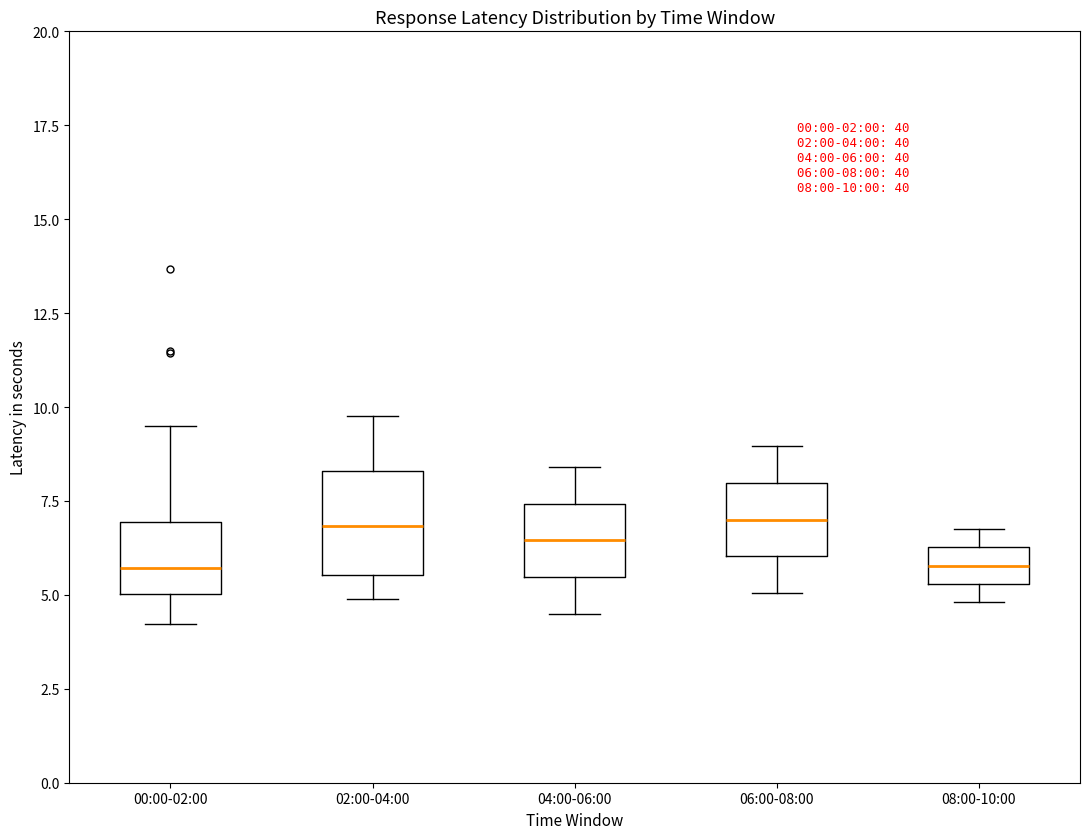

Which box is the tallest, from its lower edge to its upper edge?

02:00-04:00